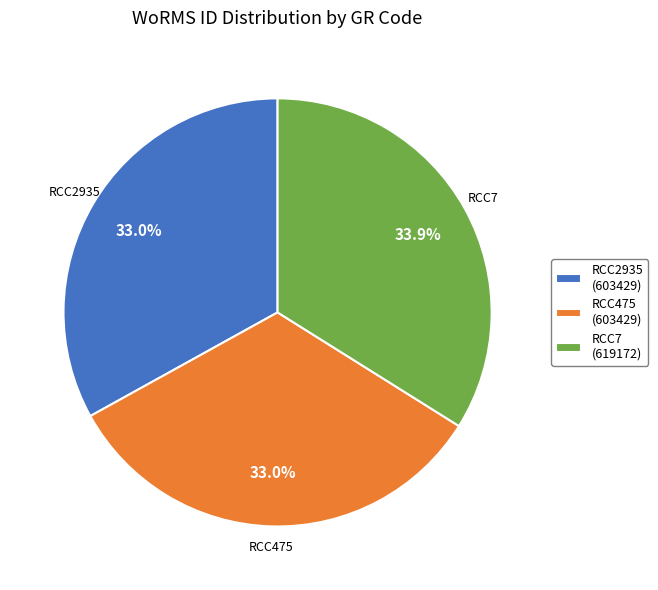

What percentage is the RCC7 slice, to the nearest percent?

34%